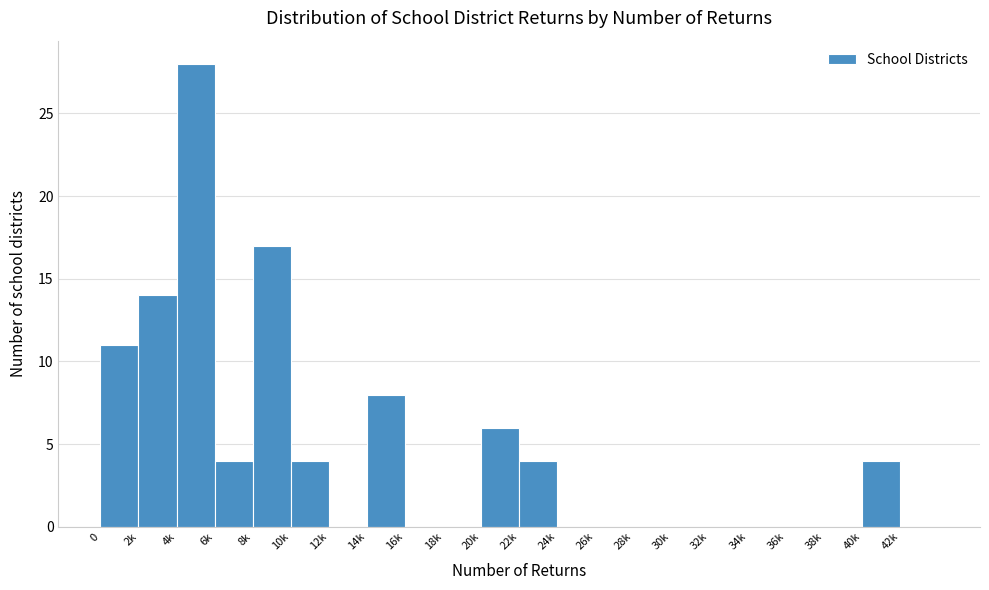

Reading left to right, transcribe all the data shown in this chart.

0=11	2k=14	4k=28	6k=4	8k=17	10k=4	12k=0	14k=8	16k=0	18k=0	20k=6	22k=4	24k=0	26k=0	28k=0	30k=0	32k=0	34k=0	36k=0	38k=0	40k=4	42k=0